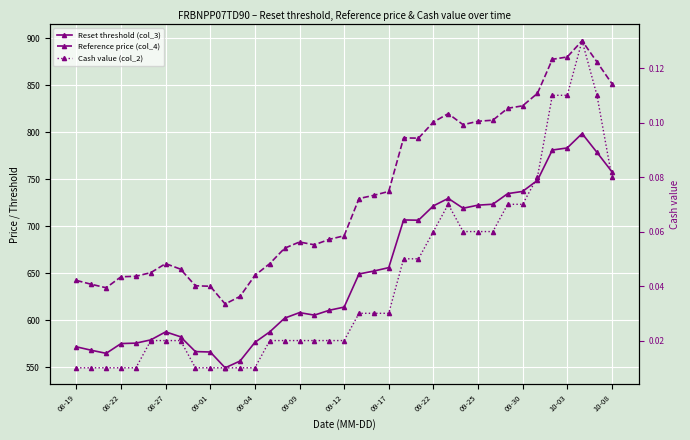

True or false: Cash value (col_2) and Reference price (col_4) cross at least once.

False